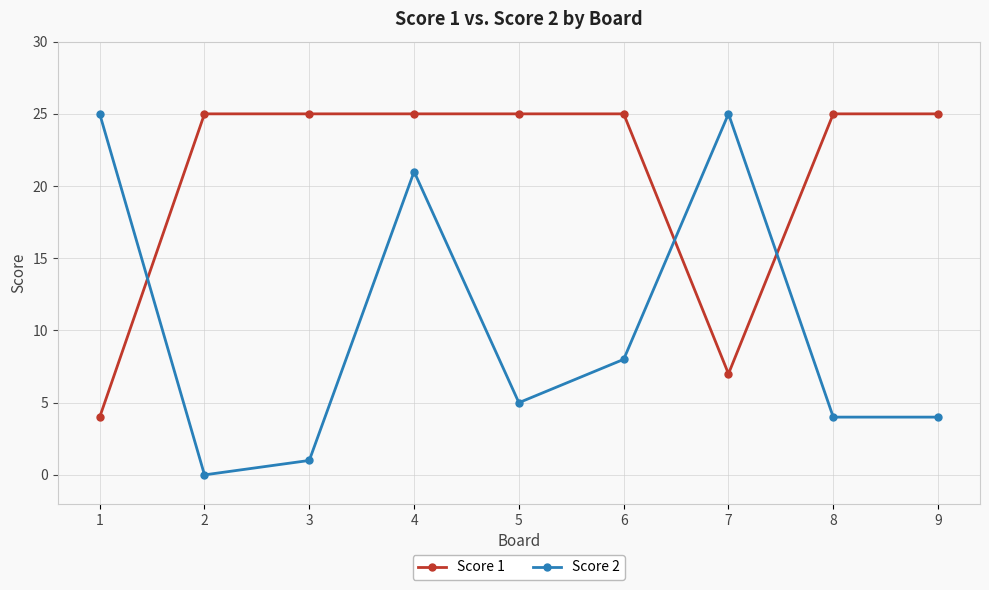

Reading right to left, what are all the values shown in this chart?

Score 1: 9=25	8=25	7=7	6=25	5=25	4=25	3=25	2=25	1=4
Score 2: 9=4	8=4	7=25	6=8	5=5	4=21	3=1	2=0	1=25